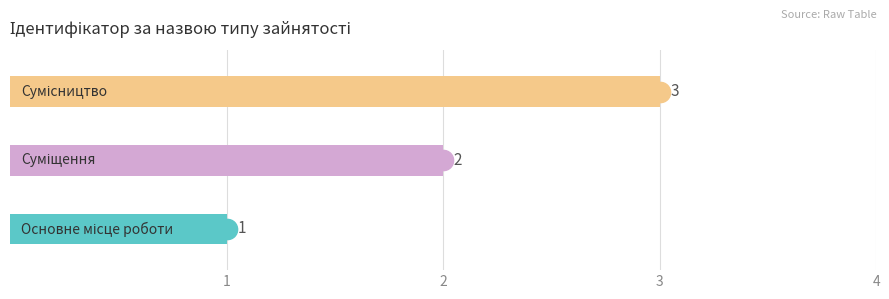

List the labels in order of value, largest first.

Сумісництво, Суміщення, Основне місце роботи